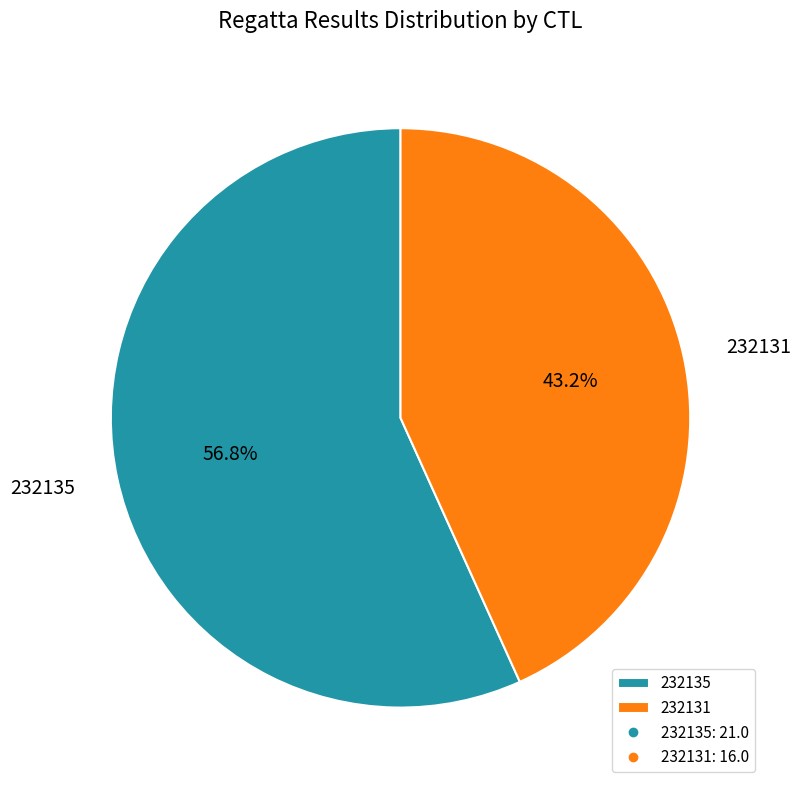

Between 232135 and 232131, which is larger?

232135